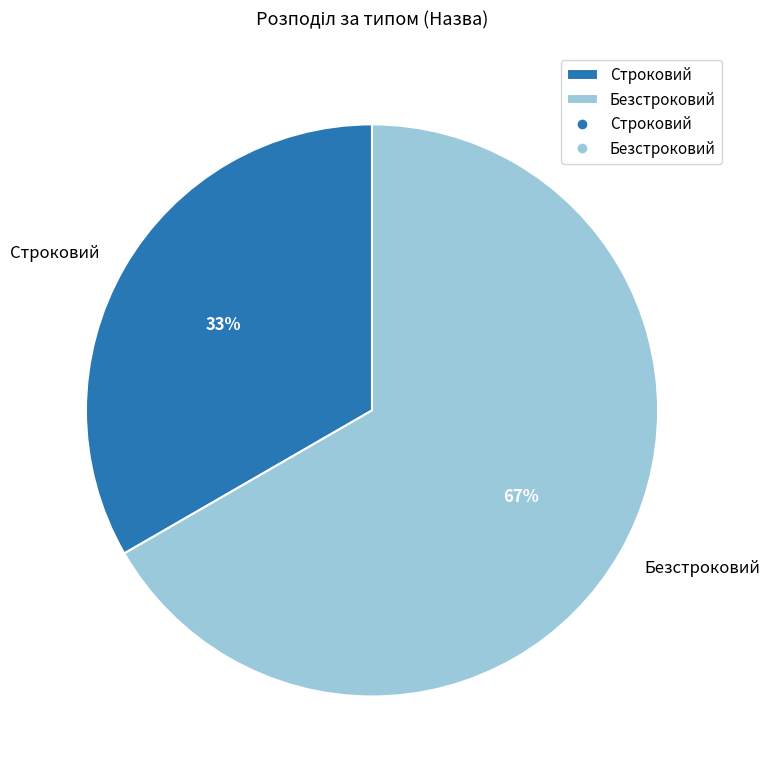

To the nearest percent, what percentage of the pie is Строковий?

33%